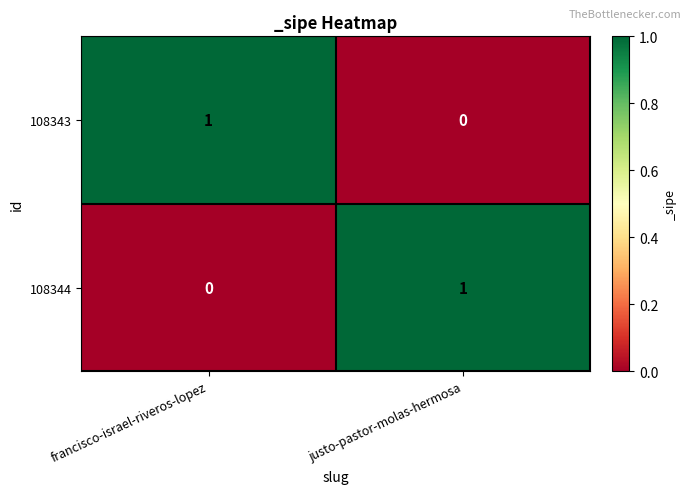

The 108343 series shows 0 at justo-pastor-molas-hermosa. True or false?

True